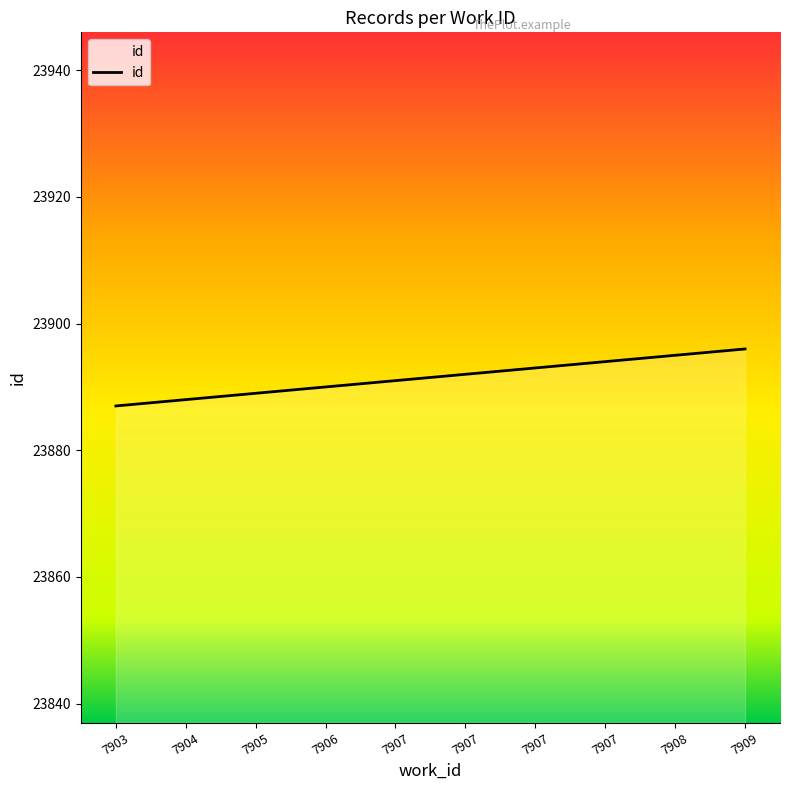

List the labels in order of value, largest first.

7909, 7908, 7907, 7907, 7907, 7907, 7906, 7905, 7904, 7903